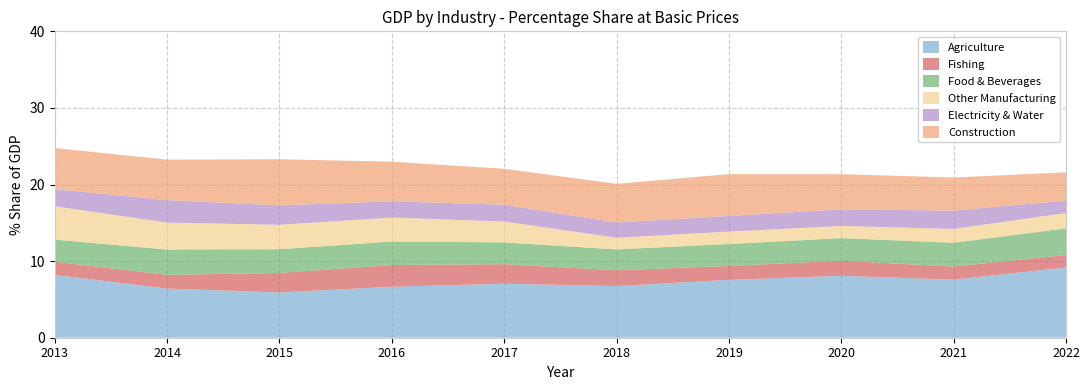

Reading left to right, transcribe all the data shown in this chart.

Agriculture: 2013=8.2	2014=6.4	2015=5.9	2016=6.7	2017=7.1	2018=6.7	2019=7.6	2020=8.1	2021=7.6	2022=9.2
Fishing: 2013=1.7	2014=1.8	2015=2.6	2016=2.8	2017=2.6	2018=2.1	2019=1.8	2020=2.0	2021=1.7	2022=1.6
Food & Beverages: 2013=2.9	2014=3.3	2015=3.1	2016=3.1	2017=2.8	2018=2.7	2019=2.9	2020=2.9	2021=3.1	2022=3.5
Other Manufacturing: 2013=4.4	2014=3.5	2015=3.2	2016=3.1	2017=2.7	2018=1.5	2019=1.6	2020=1.6	2021=1.8	2022=2.0
Electricity & Water: 2013=2.2	2014=2.9	2015=2.5	2016=2.1	2017=2.2	2018=2.0	2019=2.0	2020=2.2	2021=2.4	2022=1.6
Construction: 2013=5.4	2014=5.3	2015=6.0	2016=5.2	2017=4.7	2018=5.1	2019=5.5	2020=4.6	2021=4.3	2022=3.7